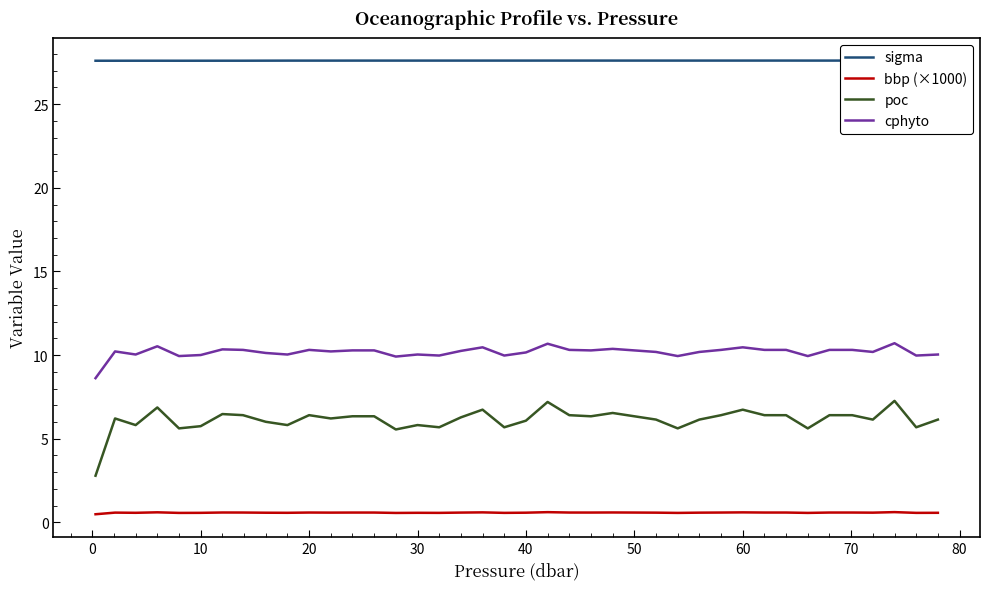

True or false: poc and cphyto cross at least once.

False